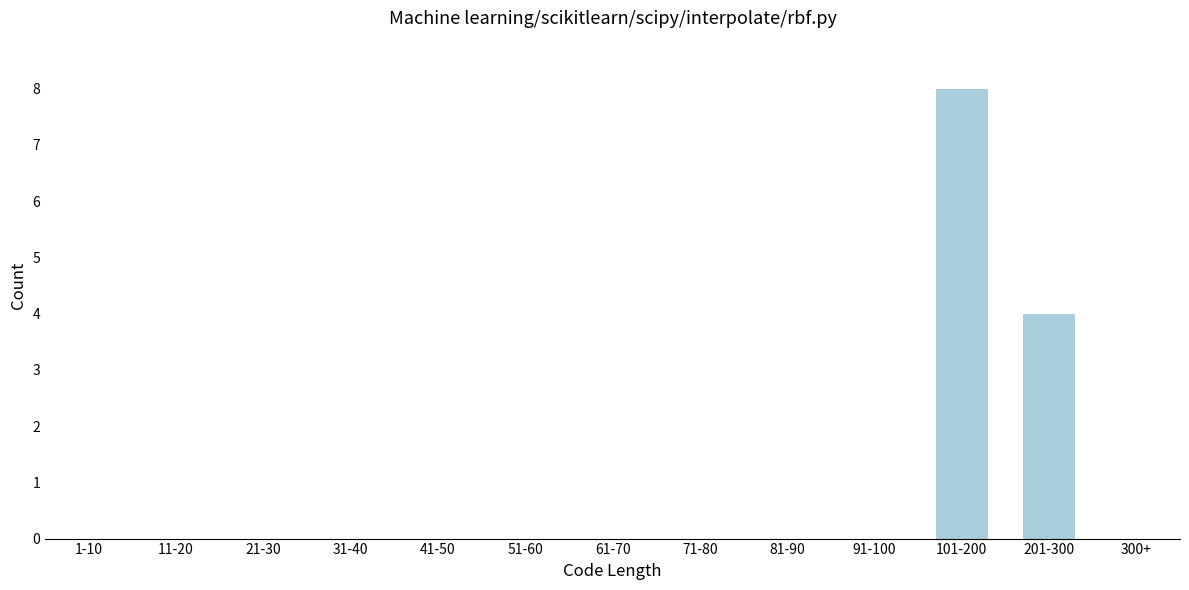

Reading left to right, list all the values displayed in this chart.

1-10=0	11-20=0	21-30=0	31-40=0	41-50=0	51-60=0	61-70=0	71-80=0	81-90=0	91-100=0	101-200=8	201-300=4	300+=0